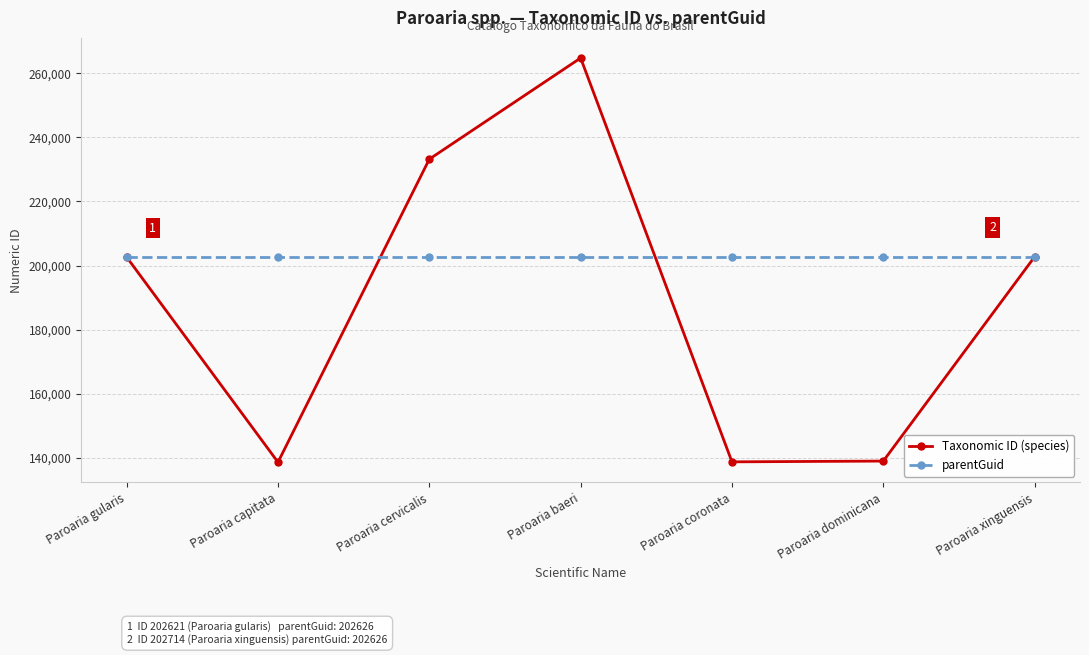

What is the value of the Taxonomic ID (species) point at the 3rd from the left?

233207